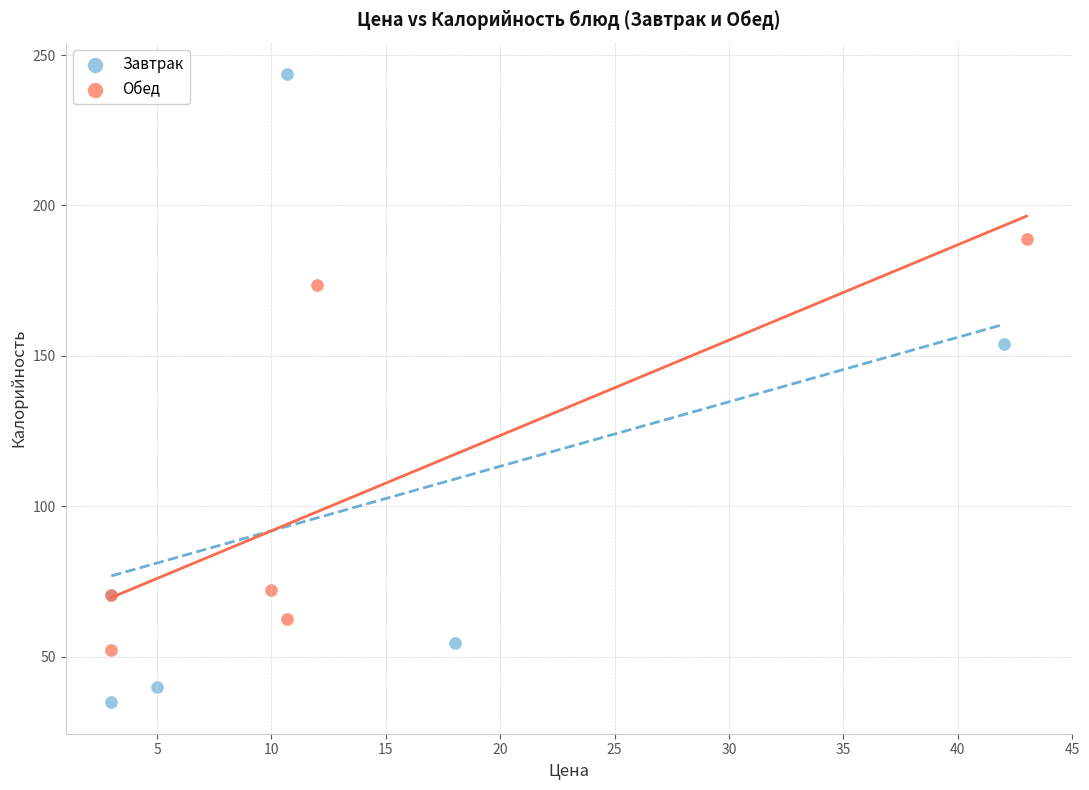

Which series contains the lowest Y value?

Завтрак